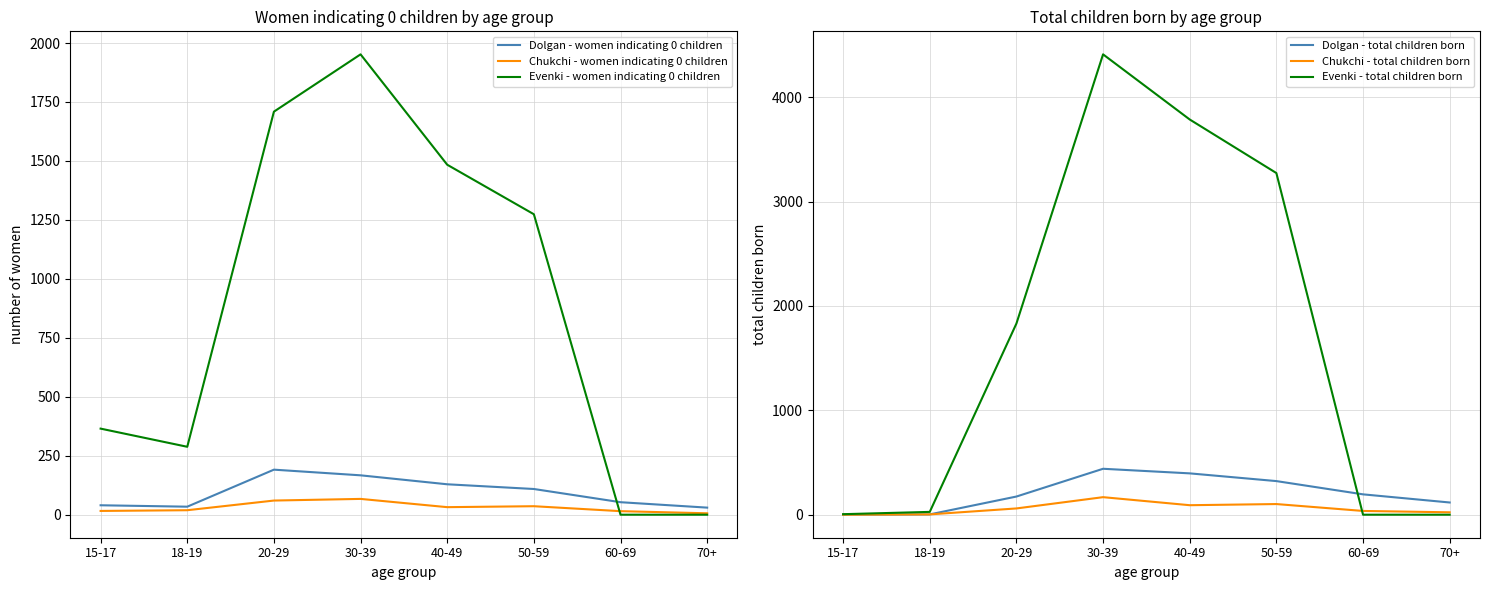

What is the label of the 7th point from the right?

18-19